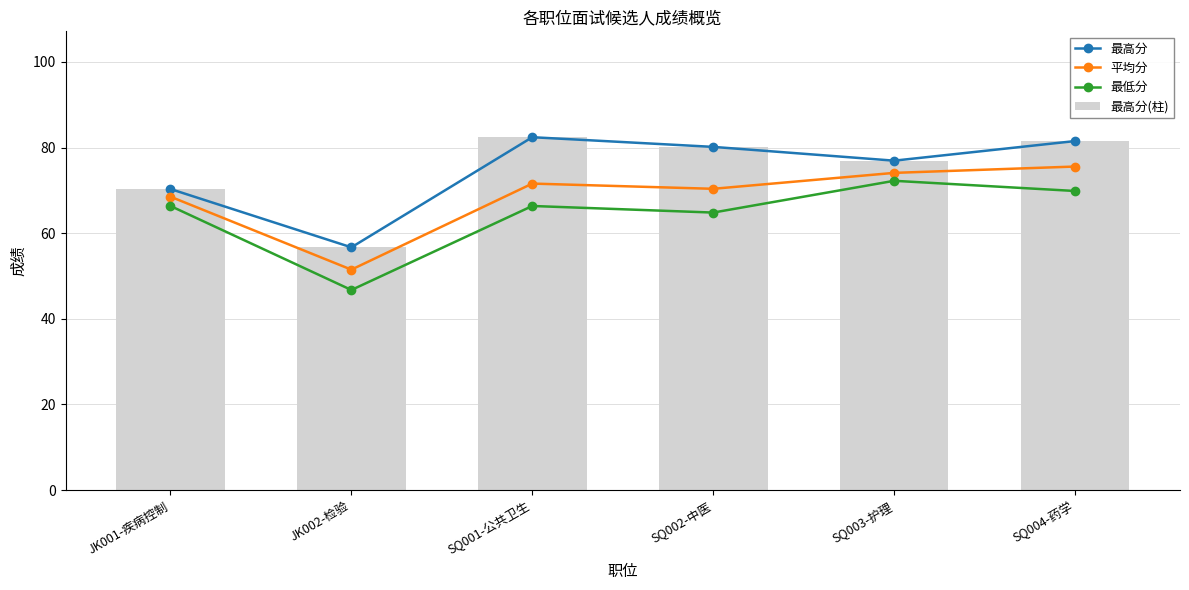

What is the maximum value shown in the chart?

82.4